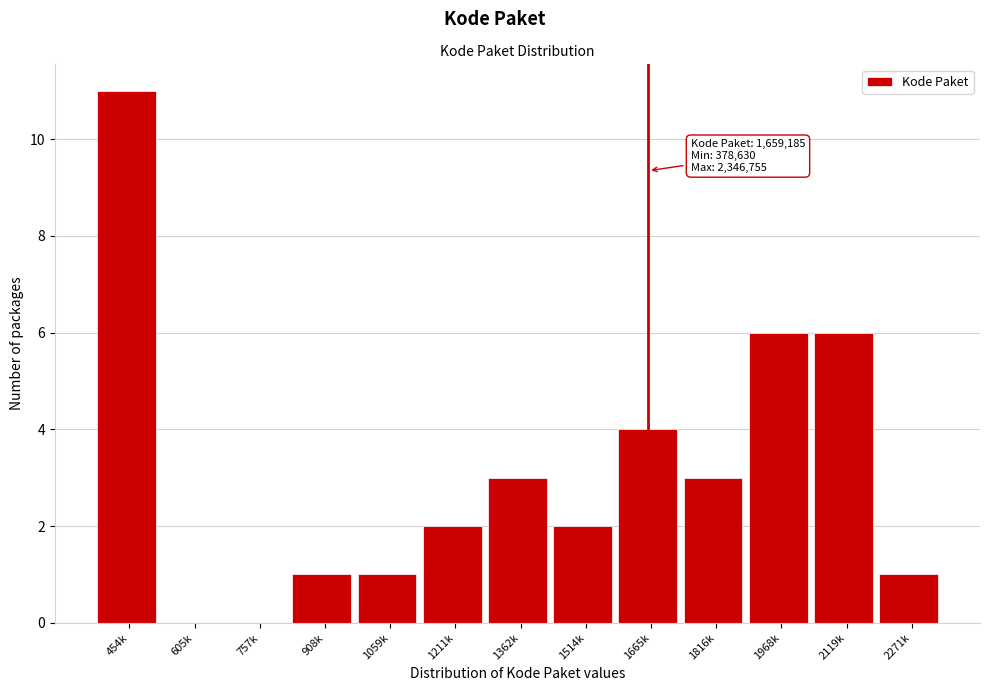

Reading left to right, what are all the values shown in this chart?

454k=11	605k=0	757k=0	908k=1	1059k=1	1211k=2	1362k=3	1514k=2	1665k=4	1816k=3	1968k=6	2119k=6	2271k=1